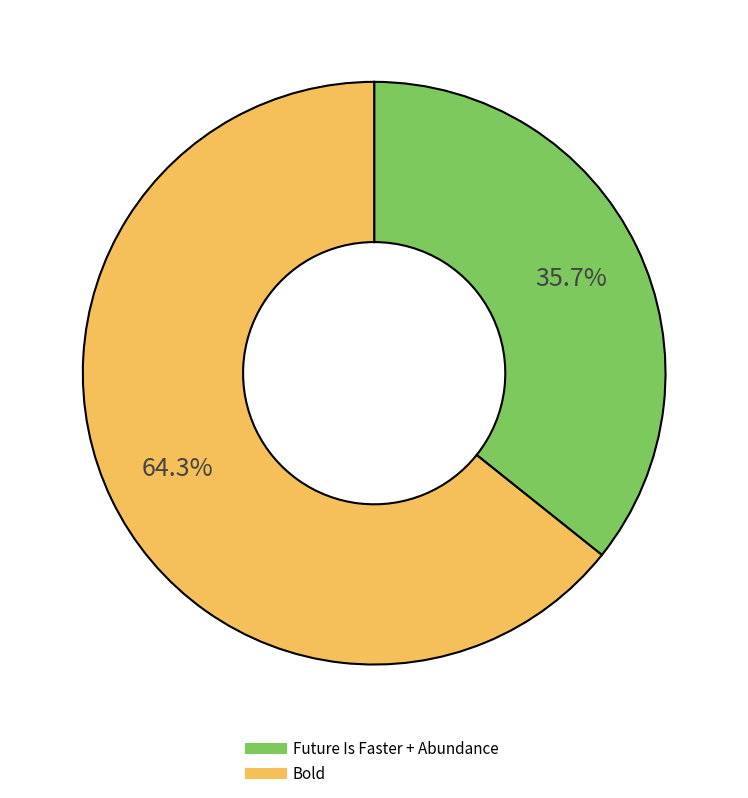

Is there any slice that represents more than half of the pie?

Yes